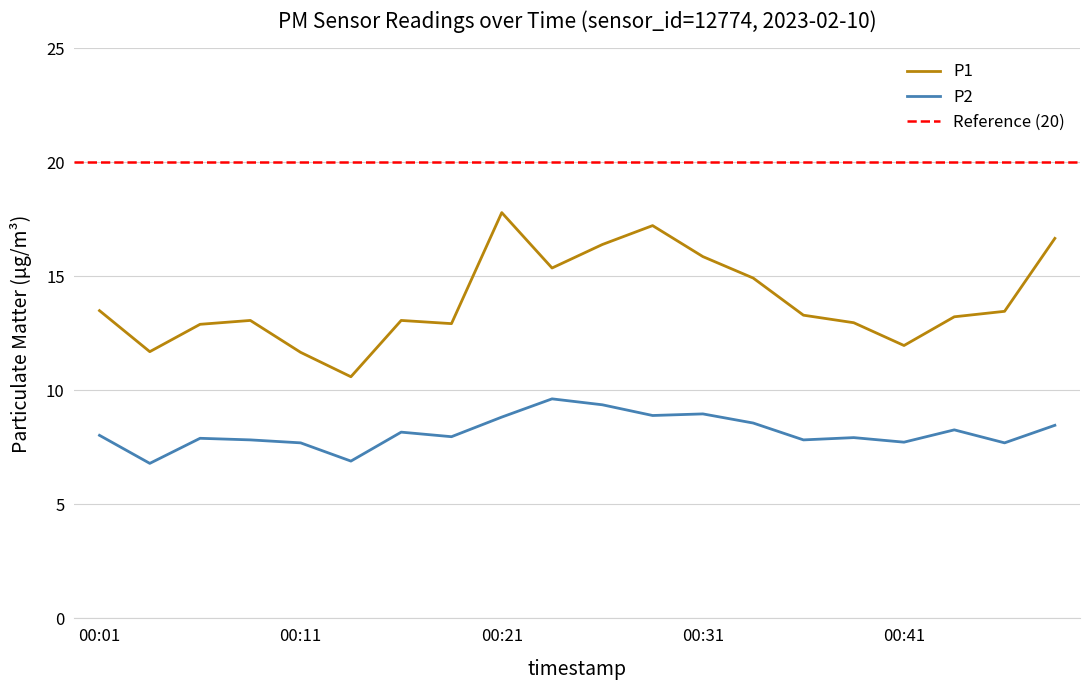

At which category is the sum across all series the highest?

00:21